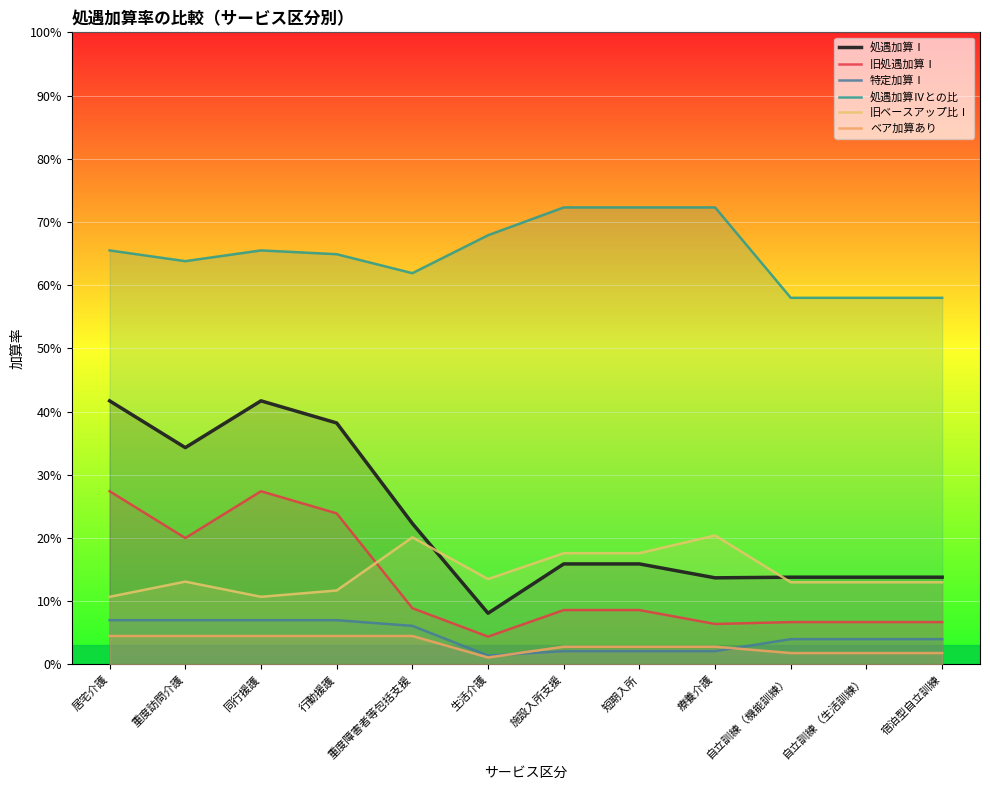

Does the chart display data point markers on the line(s)?

No